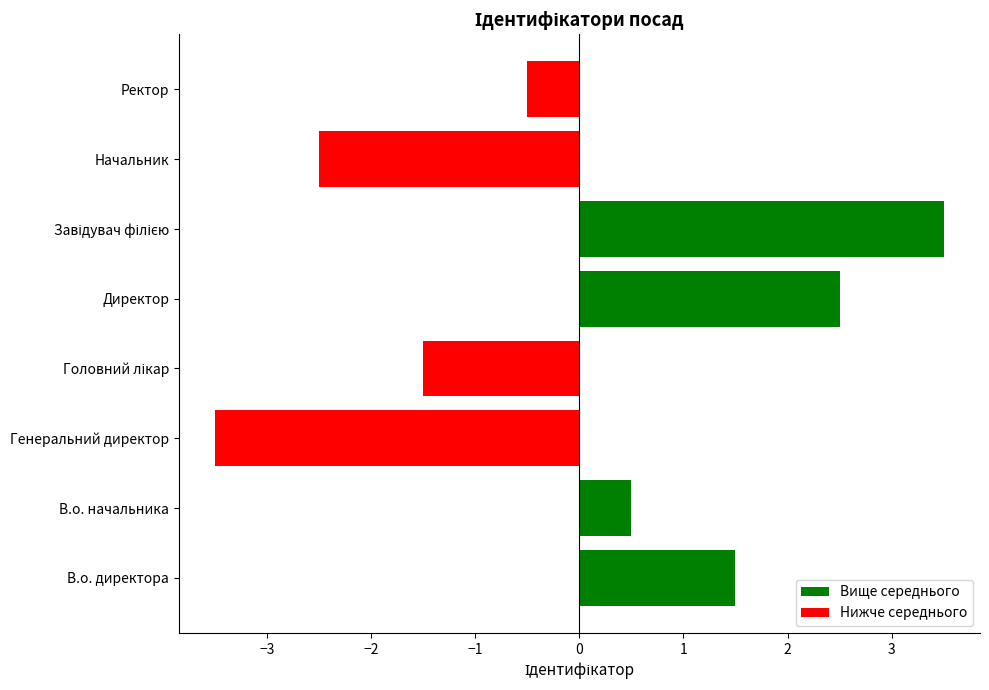

What is the smallest value displayed?

-3.5